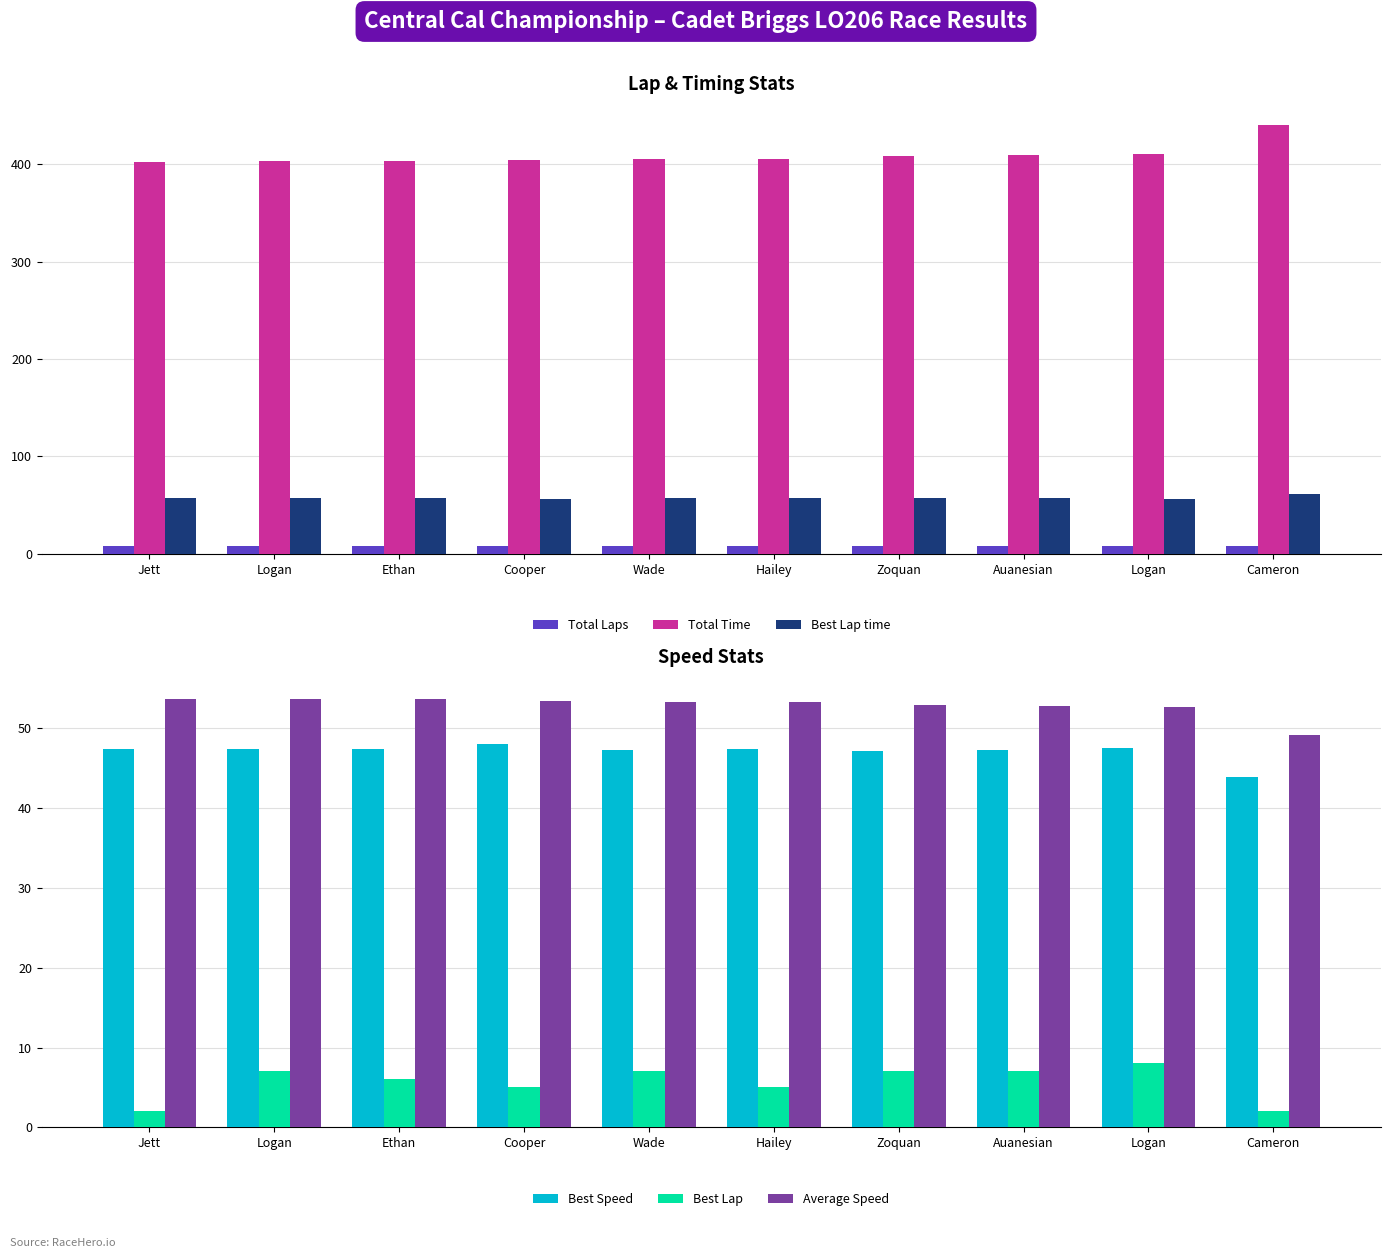

Rank the series by their maximum value, from highest to lowest.

Total Time, Best Lap time, Average Speed, Best Speed, Total Laps, Best Lap